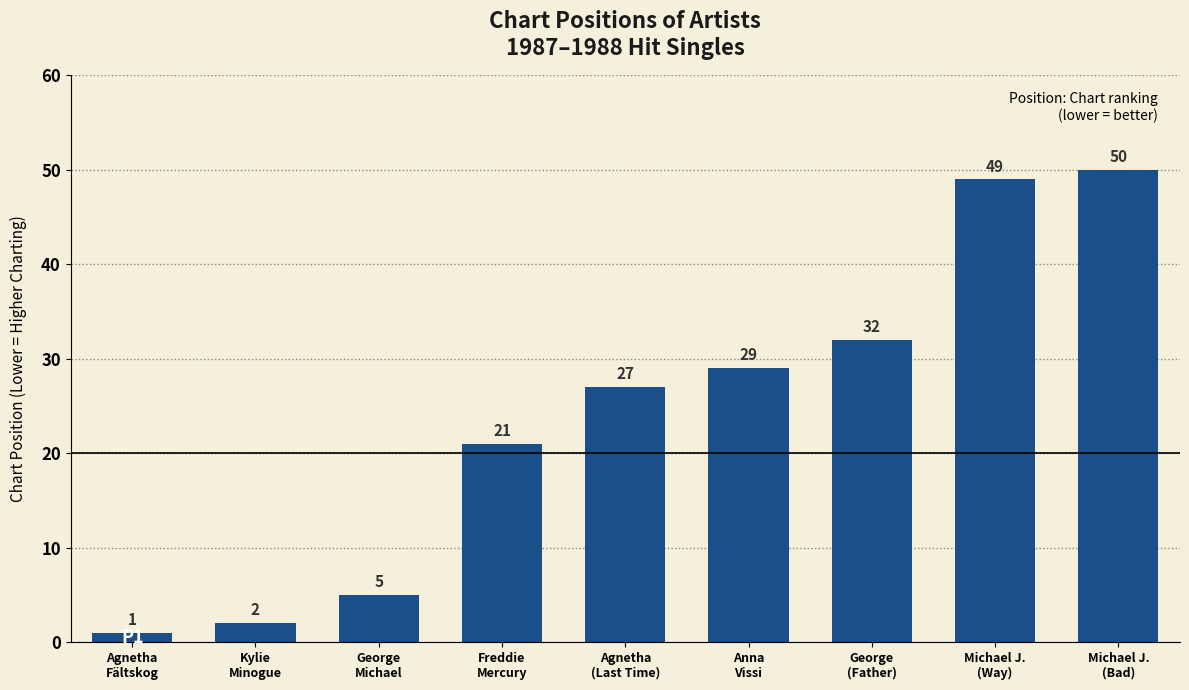

What is the minimum value shown in the chart?

1